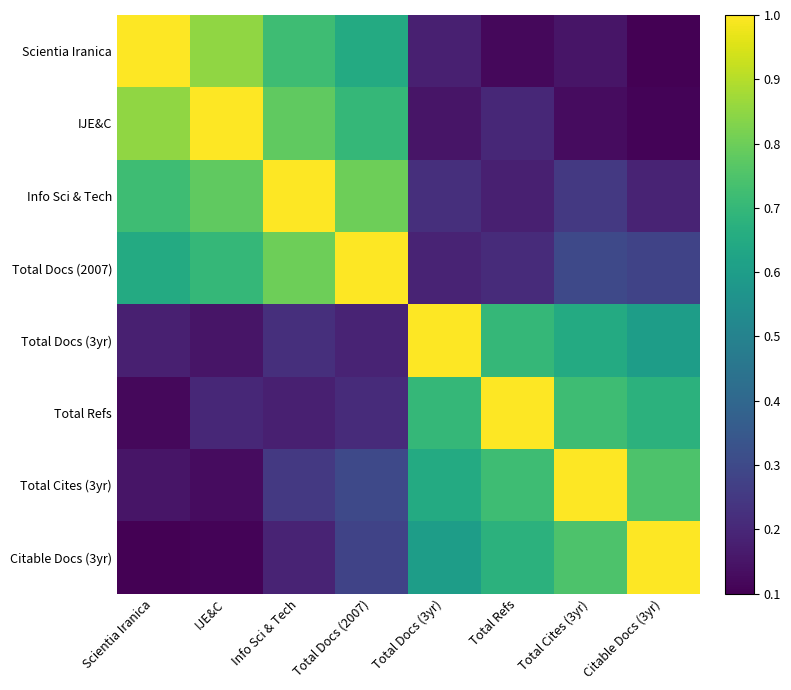

What is the total value across all series at Info Sci & Tech?

4.1